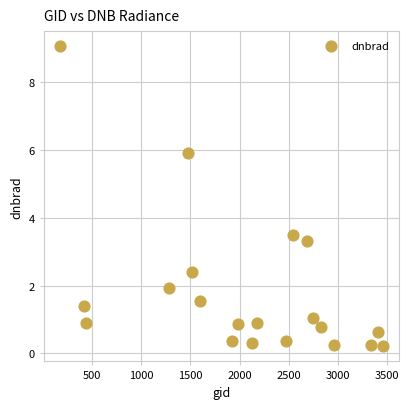

What is the range of X values (max minus min)?

3294.0